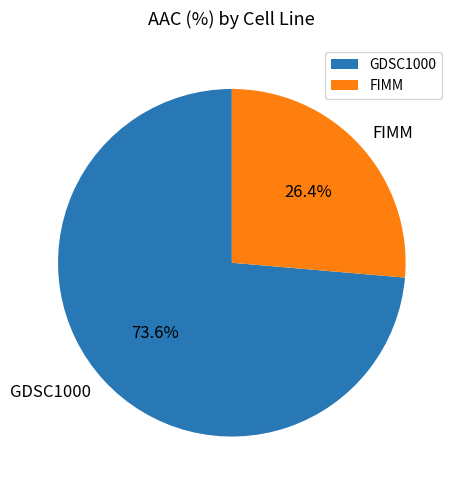

Count the number of slices in the pie.

2